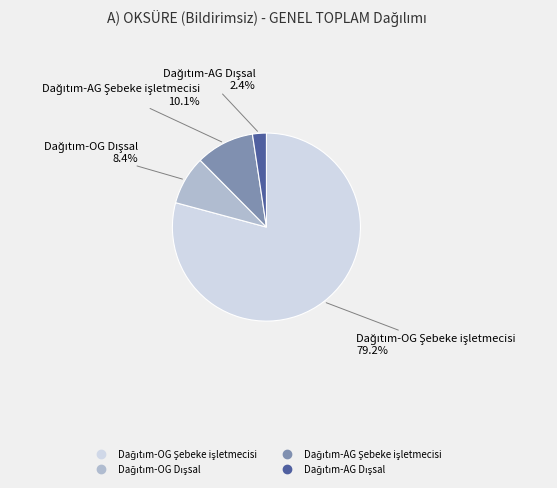

Is there any slice that represents more than half of the pie?

Yes